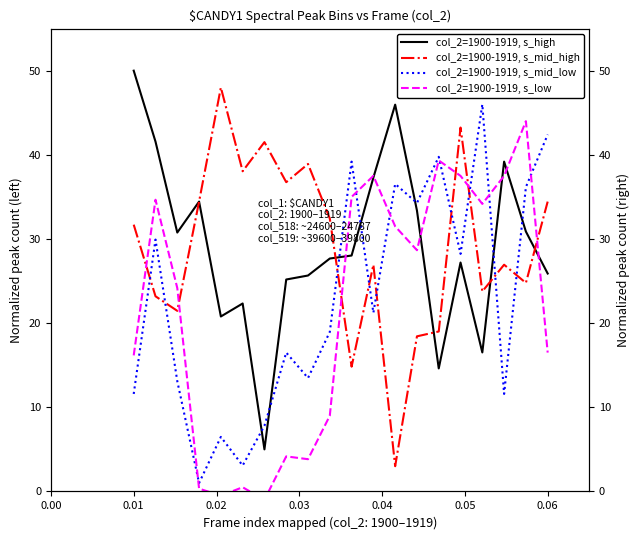

Count the number of data series in this chart.

4